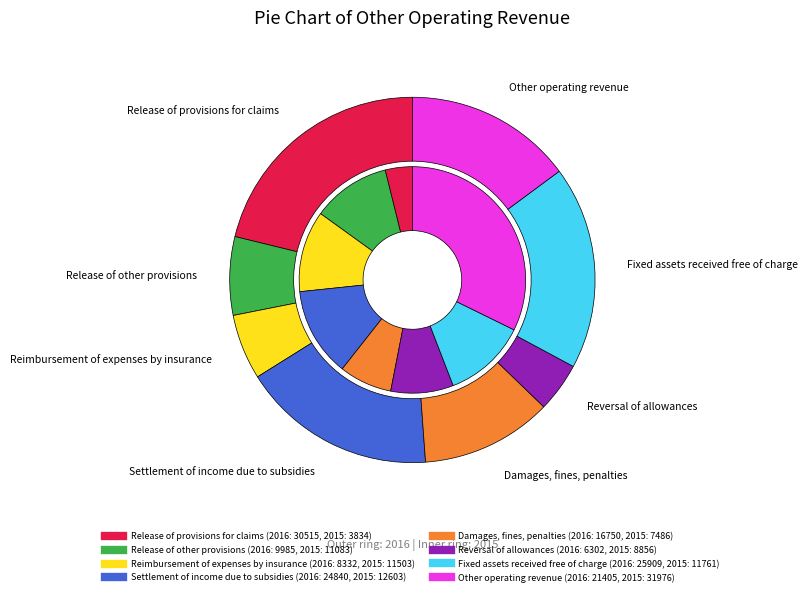

Rank the series by their average value, from lowest to highest.

2015, 2016